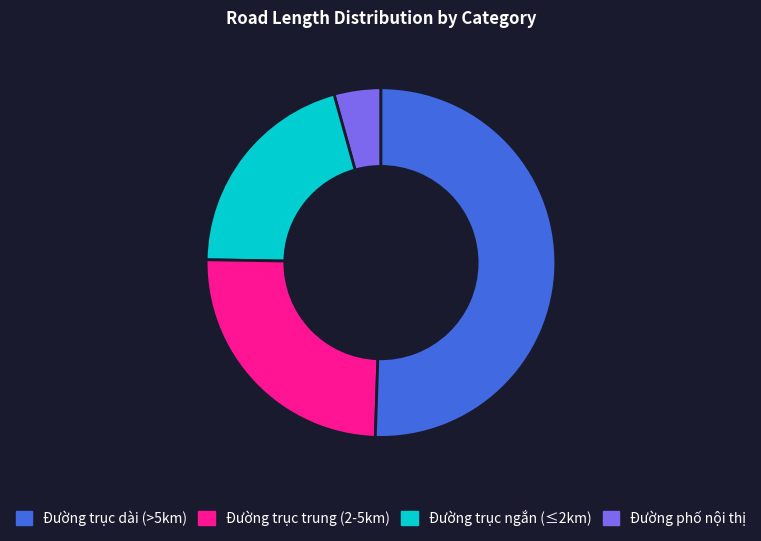

Is there any slice that represents more than half of the pie?

Yes